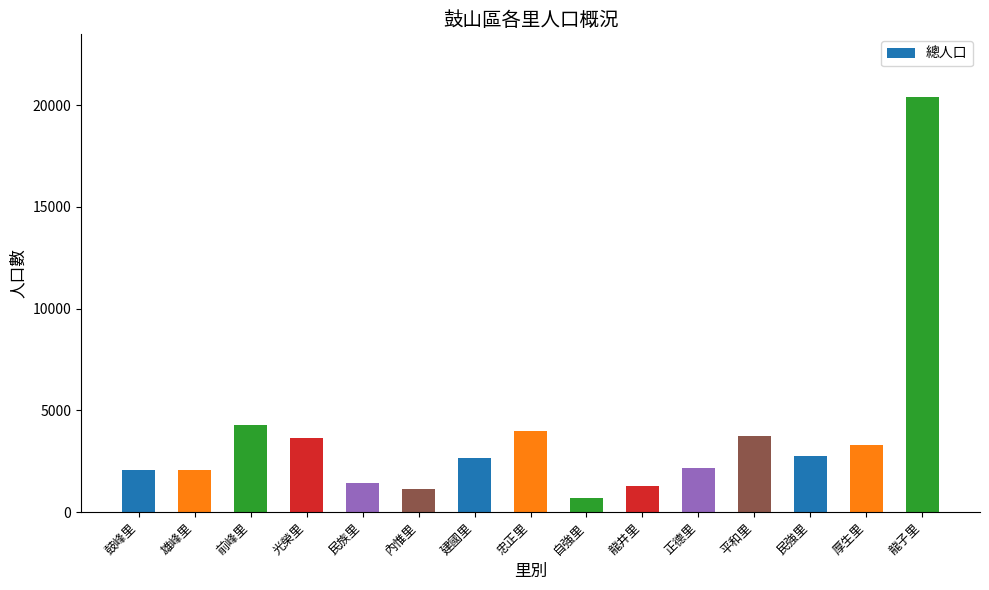

Which has a higher value, 忠正里 or 龍子里?

龍子里